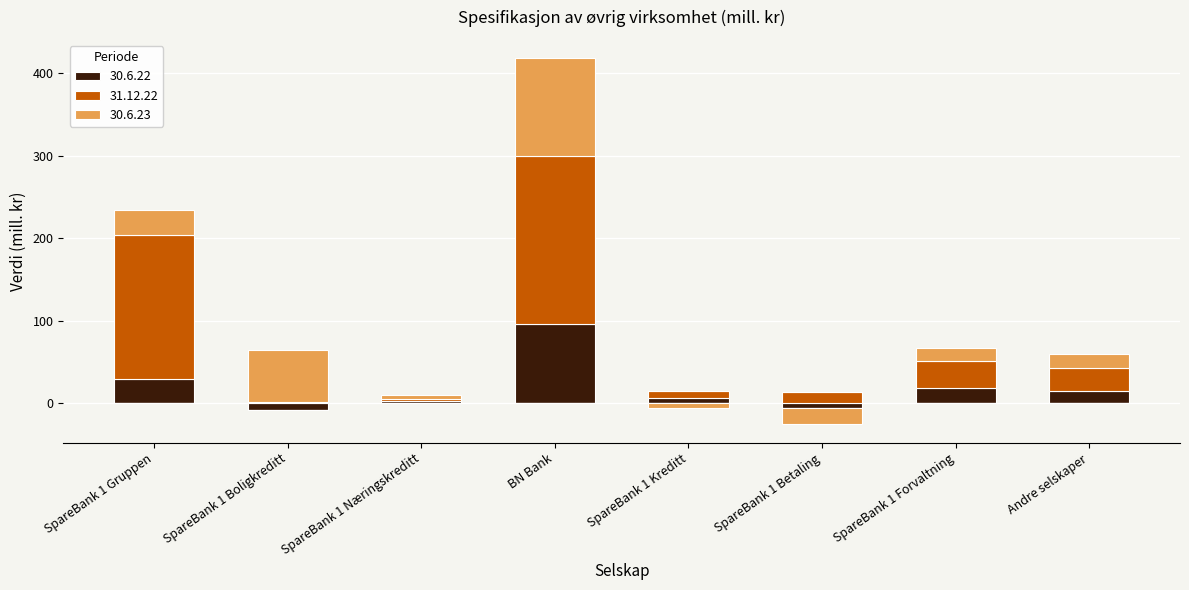

What are all the series names shown in the legend?

30.6.22, 31.12.22, 30.6.23